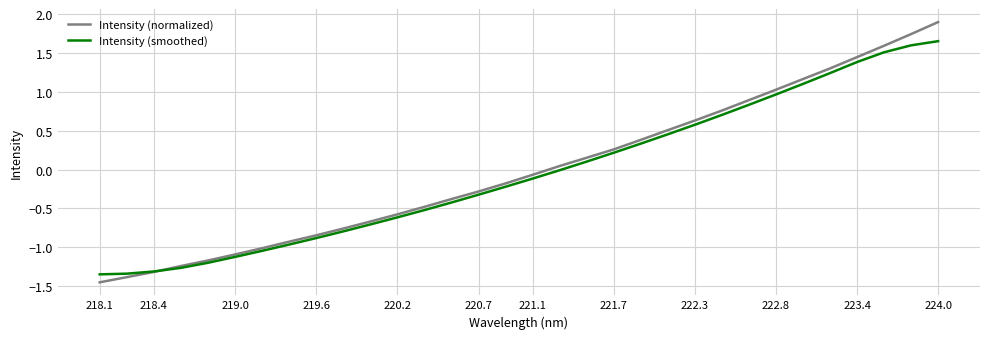

Which series has the widest spread of values?

Intensity (normalized)